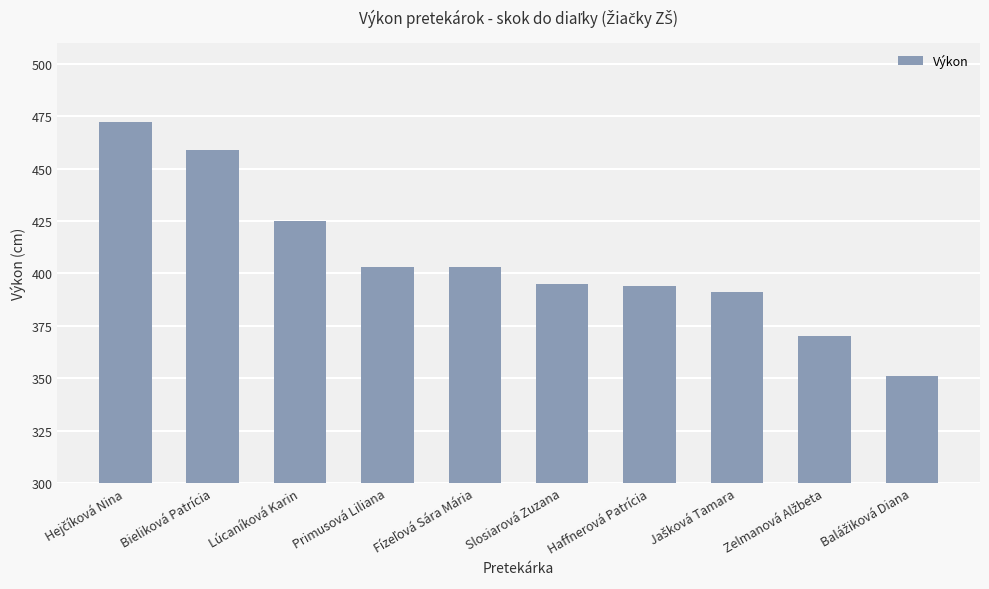

What value does the data have at Haffnerová Patrícia, to the nearest 5?

395